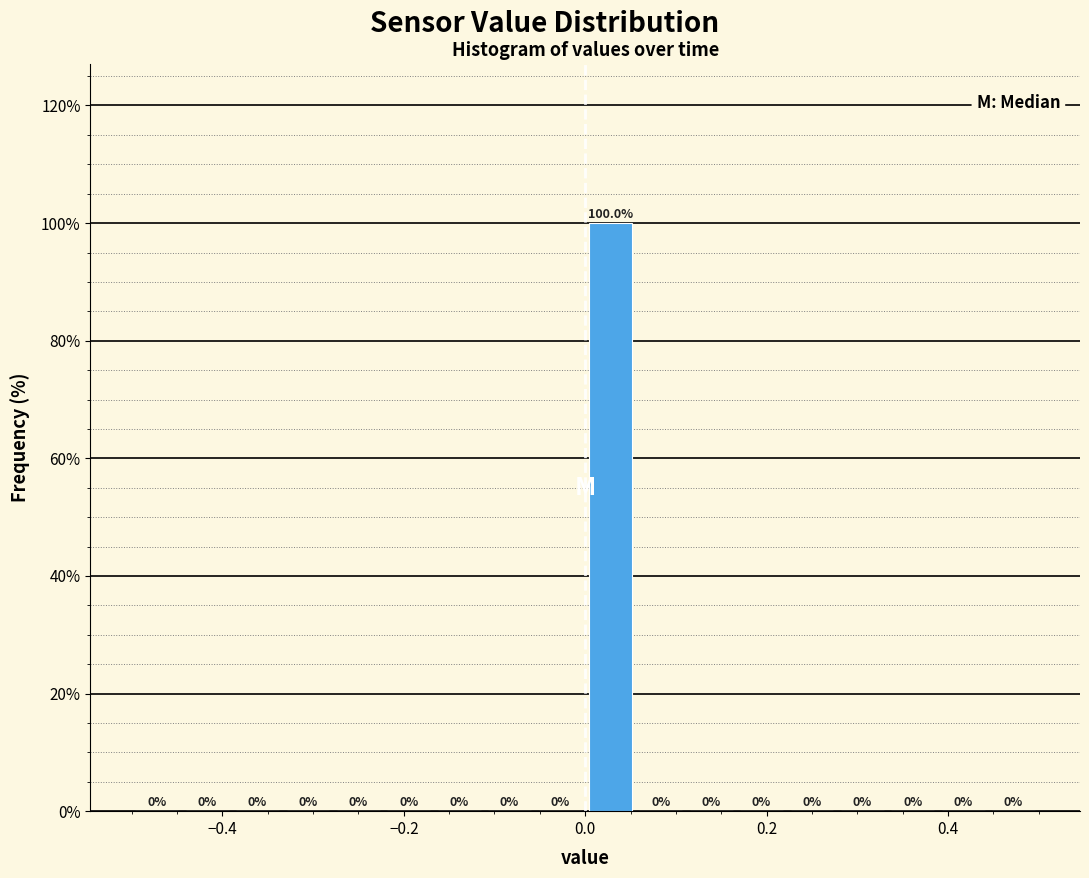

Read against the x-axis, roughly where is the centre of the tallest bar?

0.02